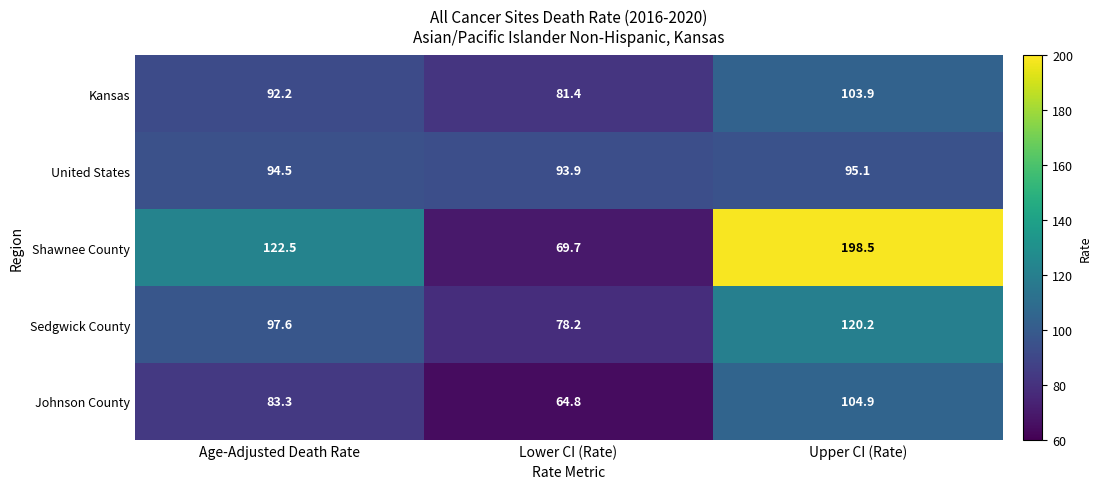

List the series in order of their peak value, lowest first.

United States, Kansas, Johnson County, Sedgwick County, Shawnee County